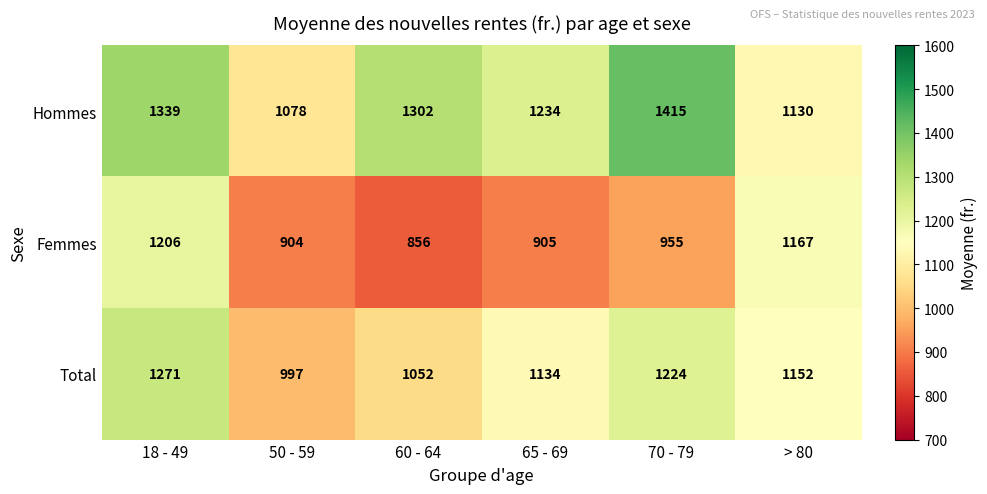

What is the difference between the highest and lowest values at 50 - 59?

174